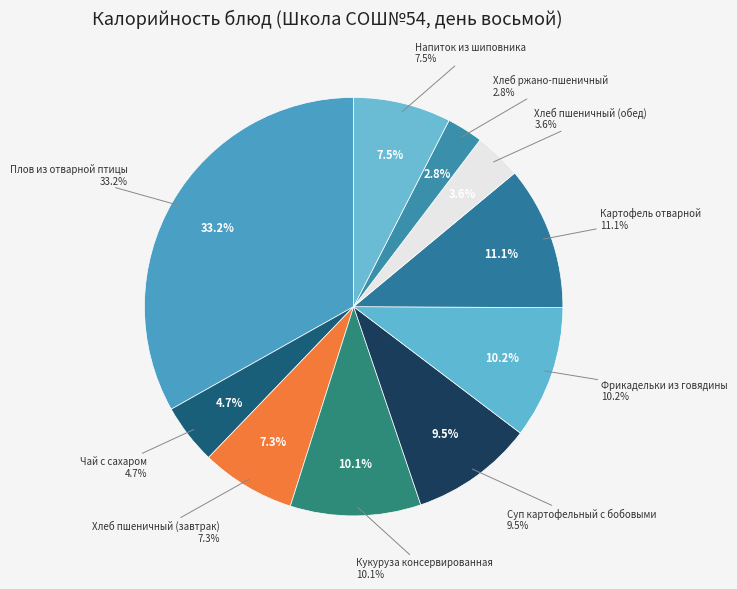

Do Кукуруза консервированная and Хлеб ржано-пшеничный together represent more than half of the pie?

No